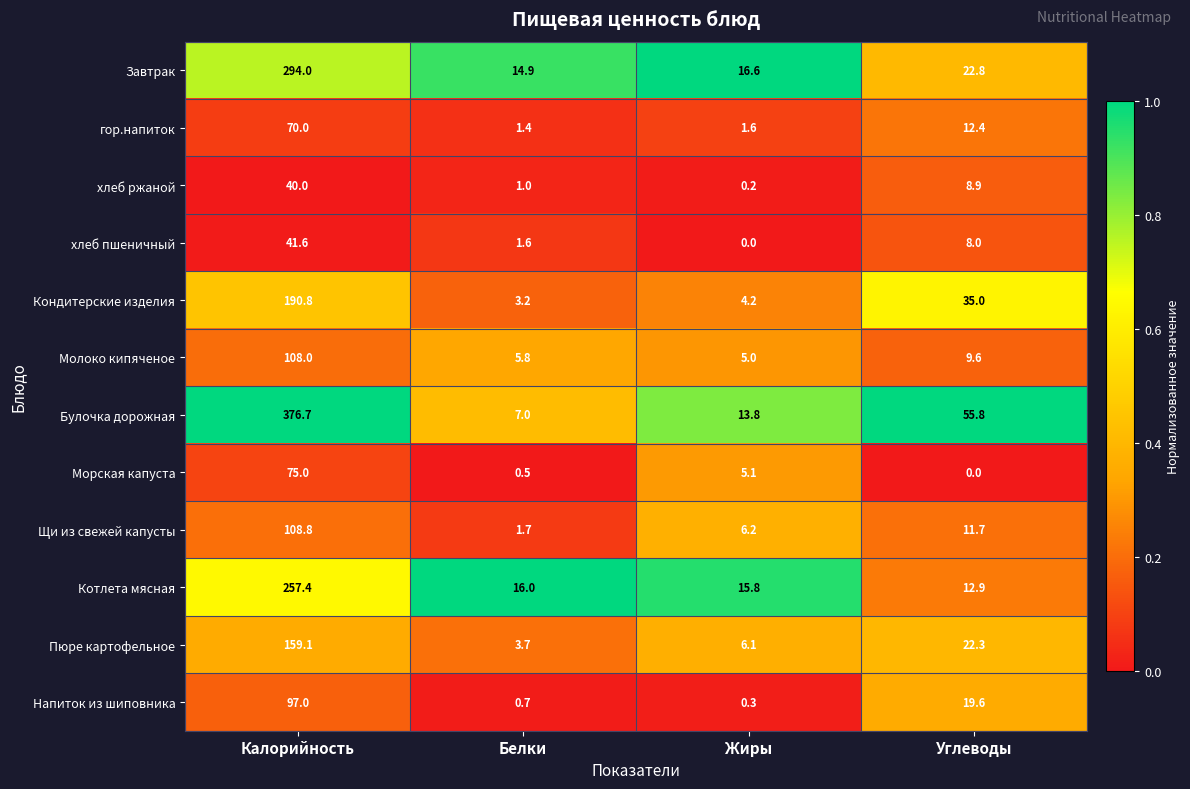

Count the number of data series in this chart.

12